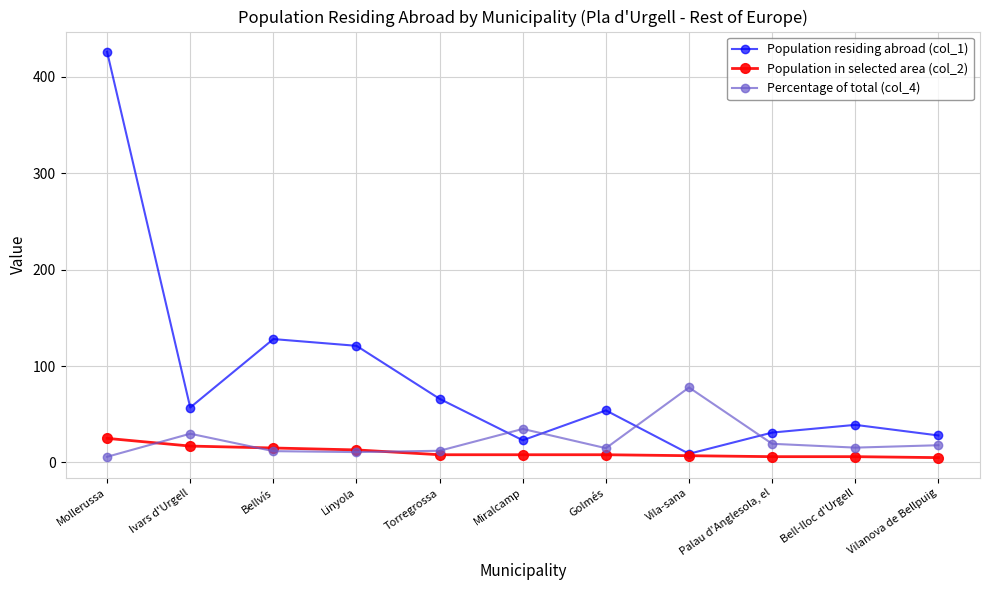

What position from the right is Linyola?

8